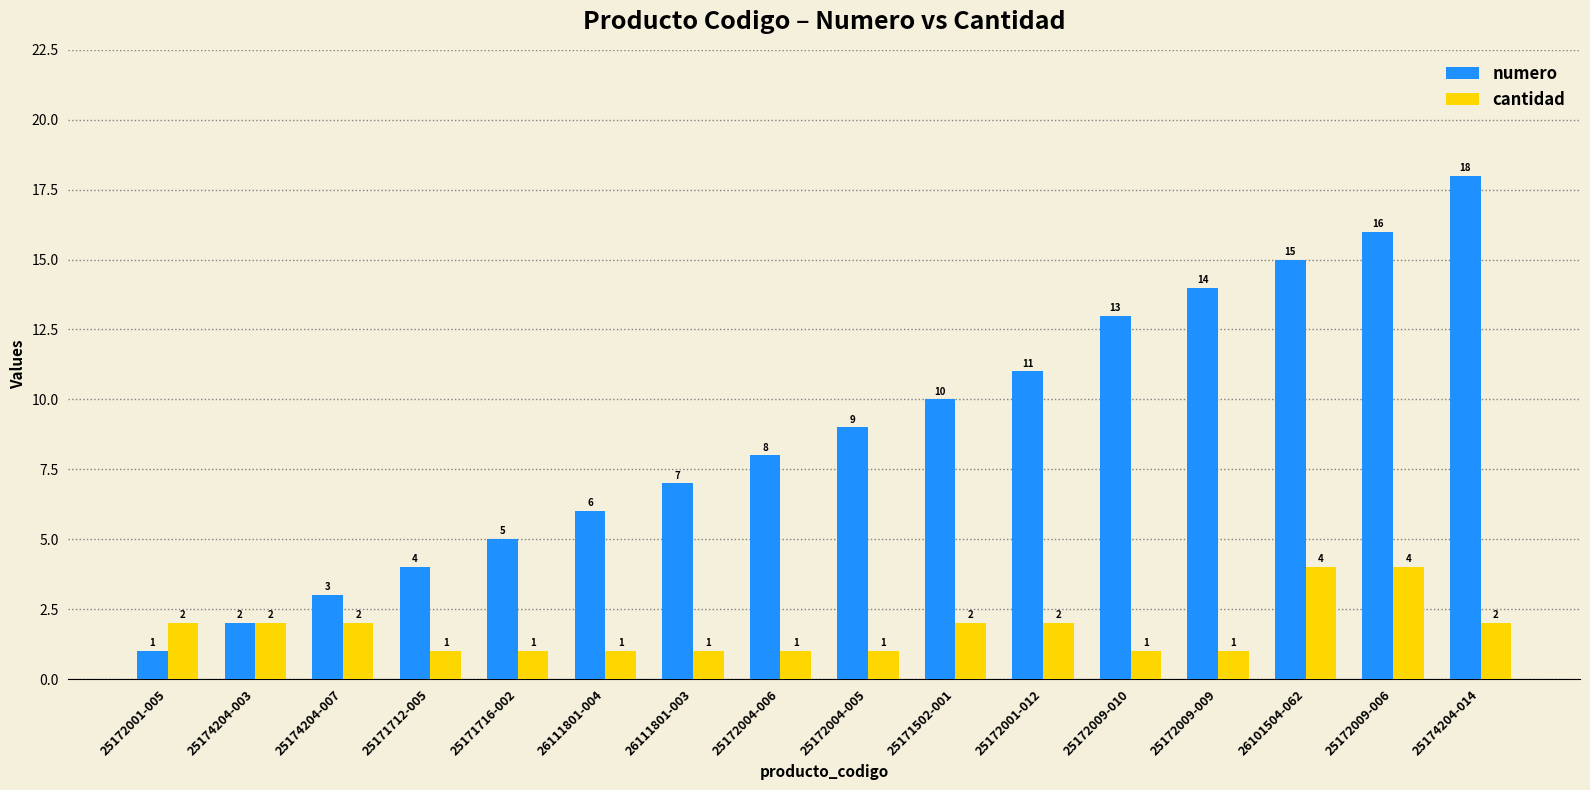

What is the difference between the maximum and minimum values in the cantidad series?

3